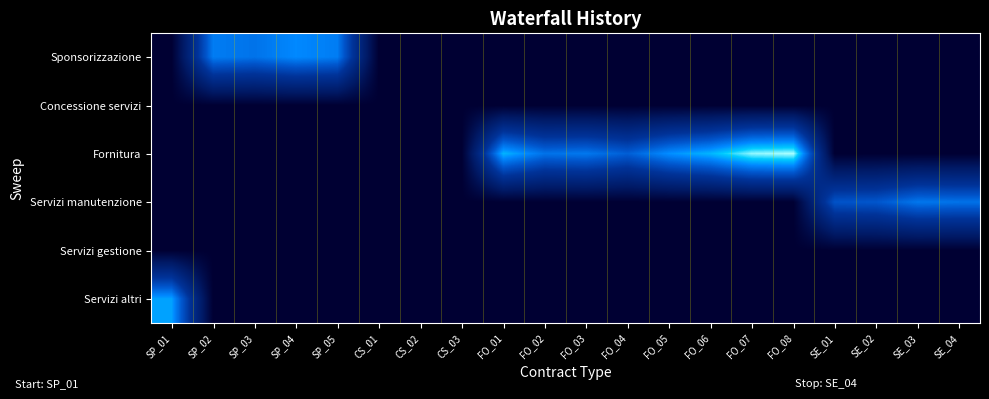

At SP_03, list the series in order from largest to smallest.

Sponsorizzazione, Concessione servizi, Fornitura, Servizi manutenzione, Servizi gestione, Servizi altri